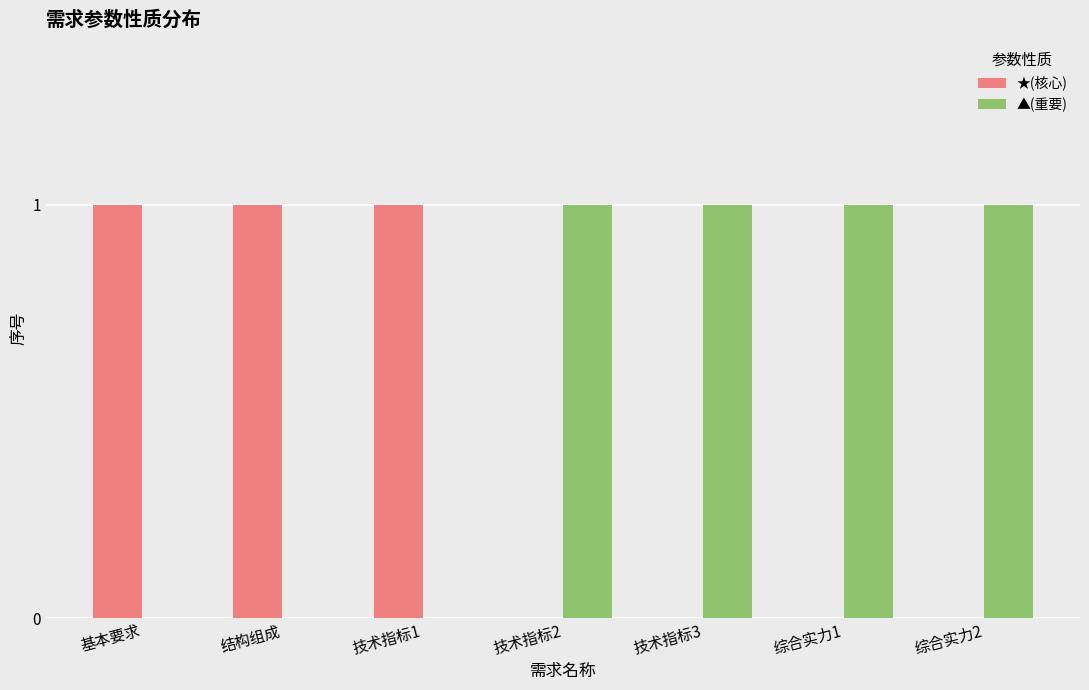

The ▲(重要) series shows 1 at 综合实力2. True or false?

True